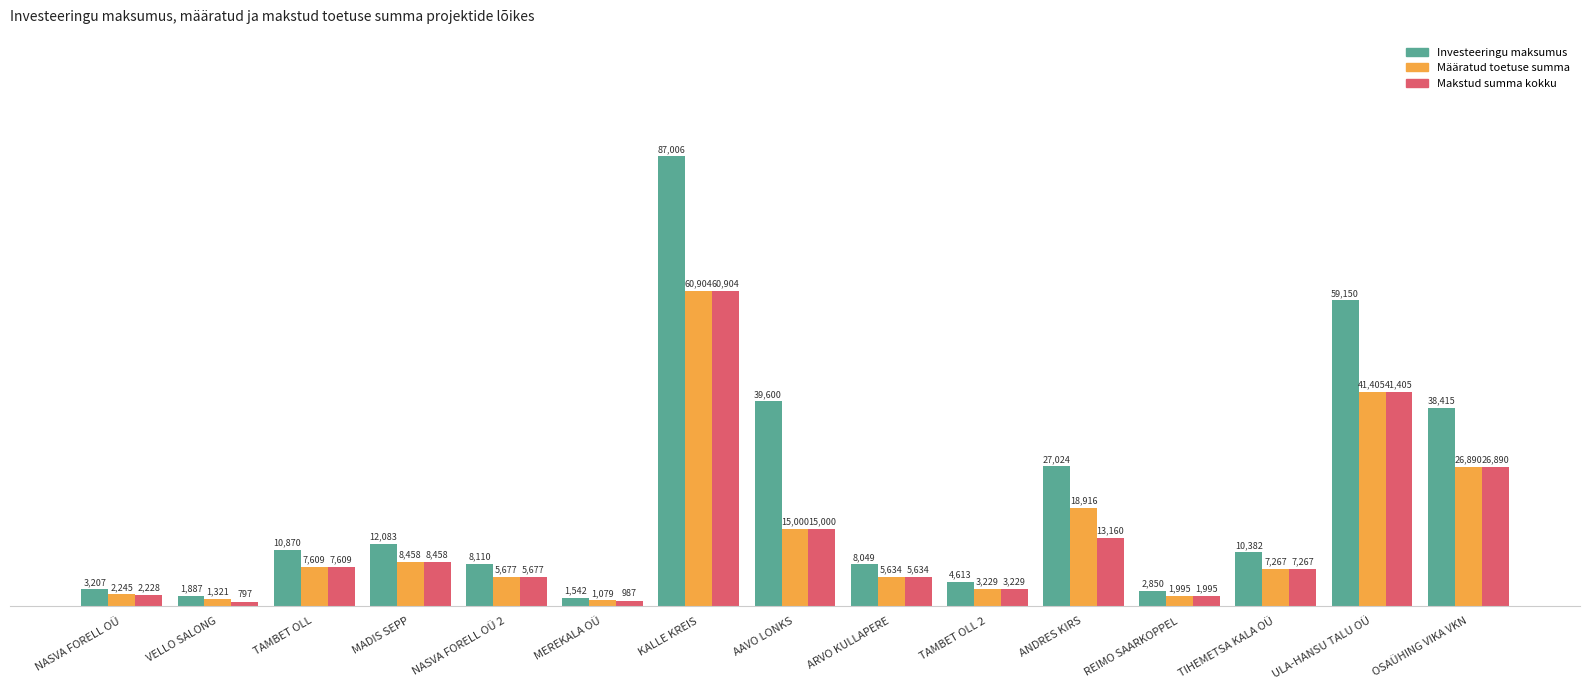

At which category is the sum across all series the highest?

KALLE KREIS